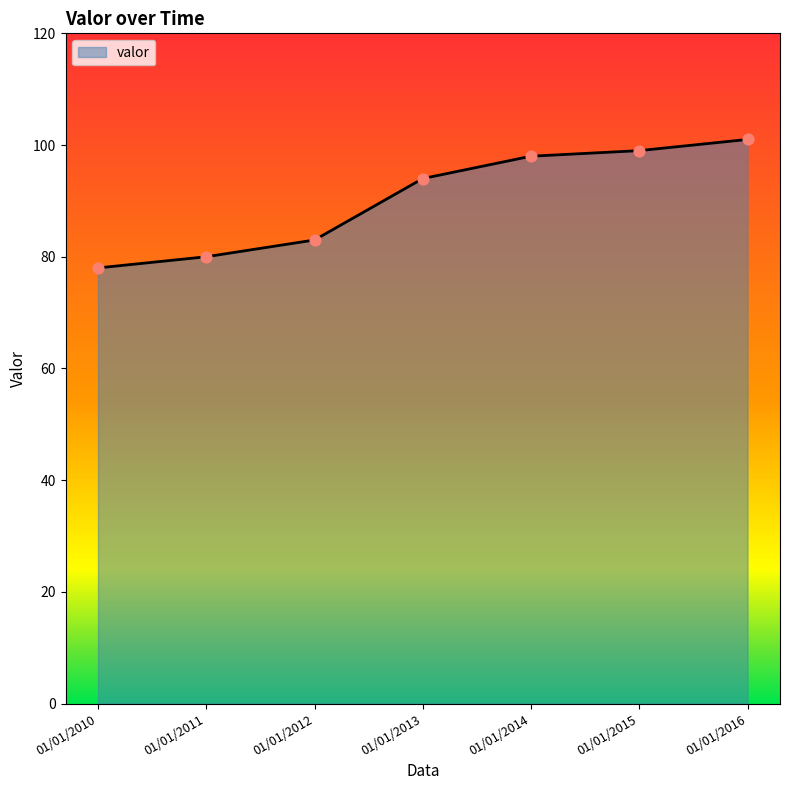

What is the change in value from 01/01/2011 to 01/01/2016?

+21